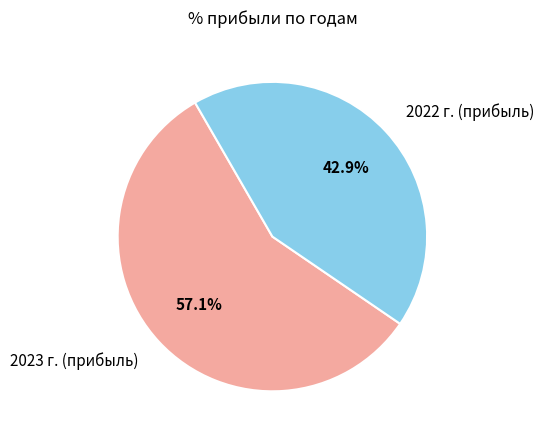

To the nearest percent, what is the combined percentage of 2022 г. (прибыль) and 2023 г. (прибыль)?

100%